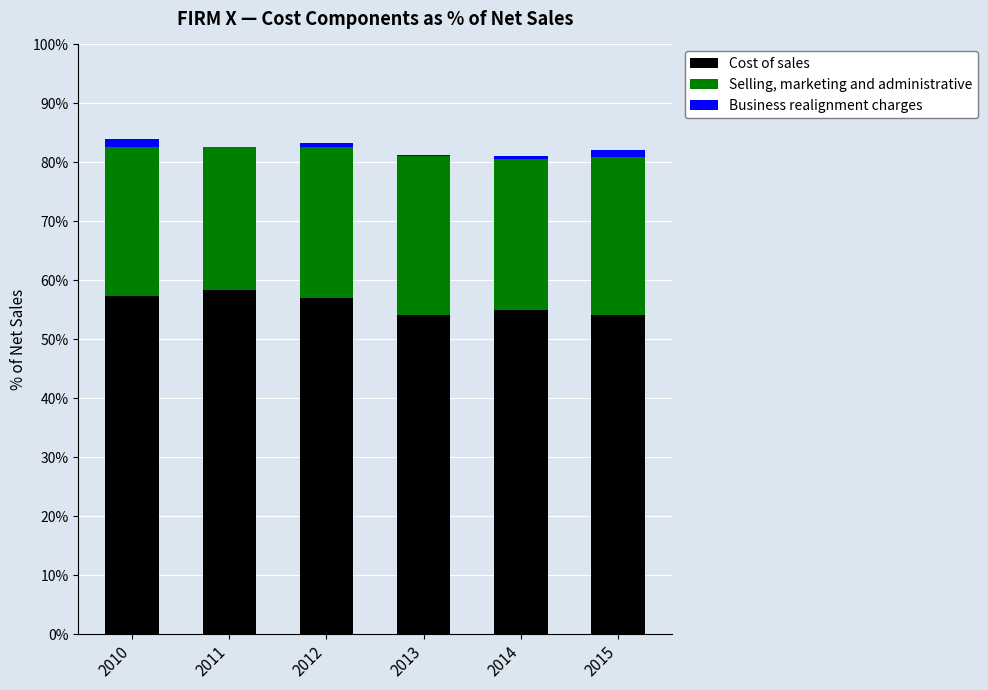

Are the bars horizontal?

No